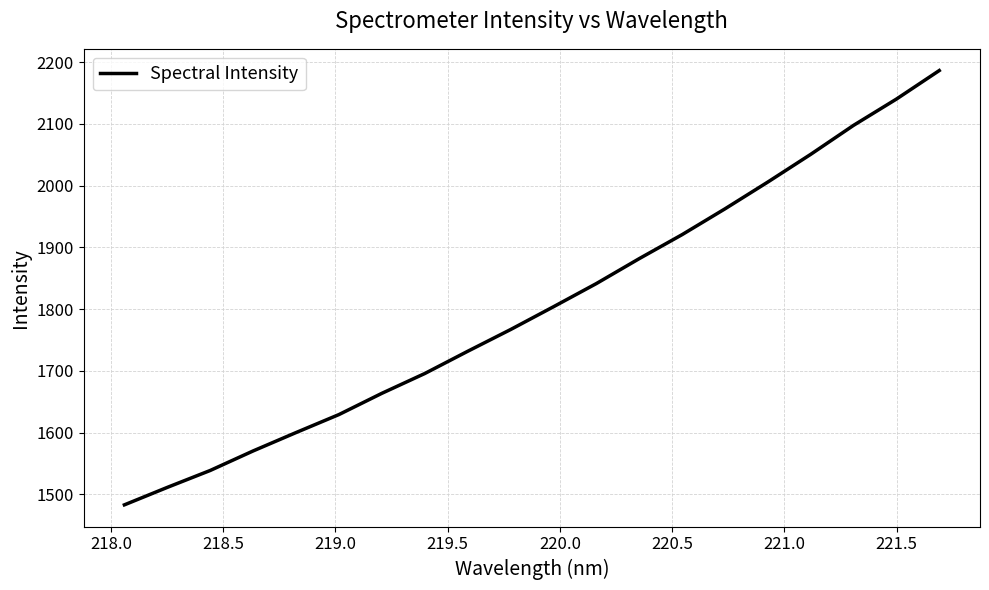

What is the greatest value displayed?

2186.2